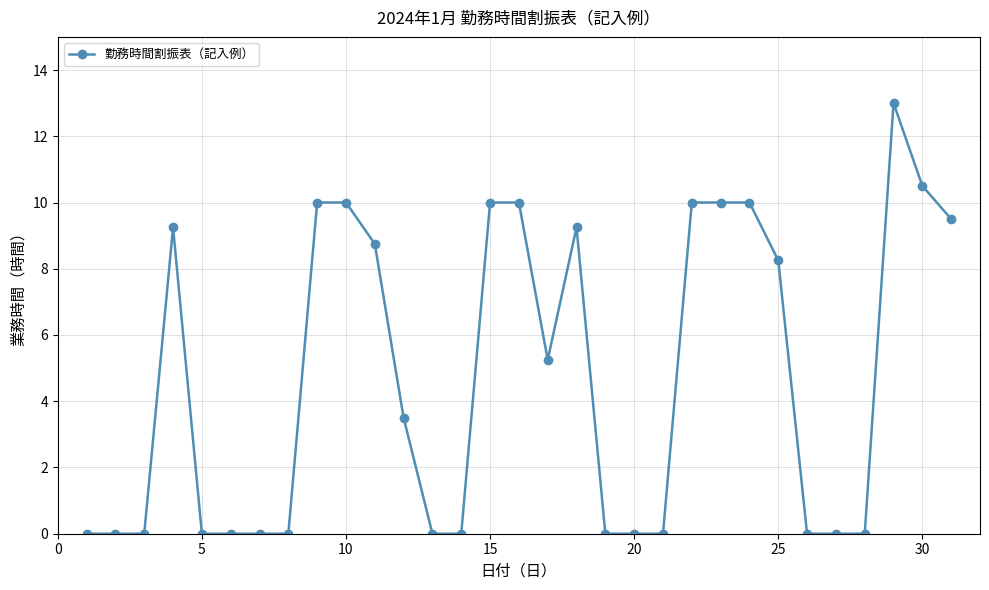

True or false: the data has more than 0 interior local peaks.

True